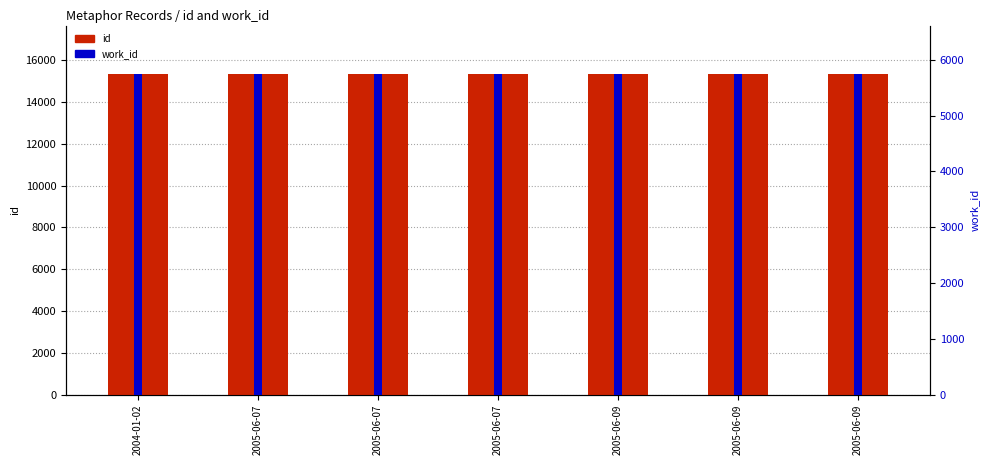

Does the chart contain stacked bars?

No